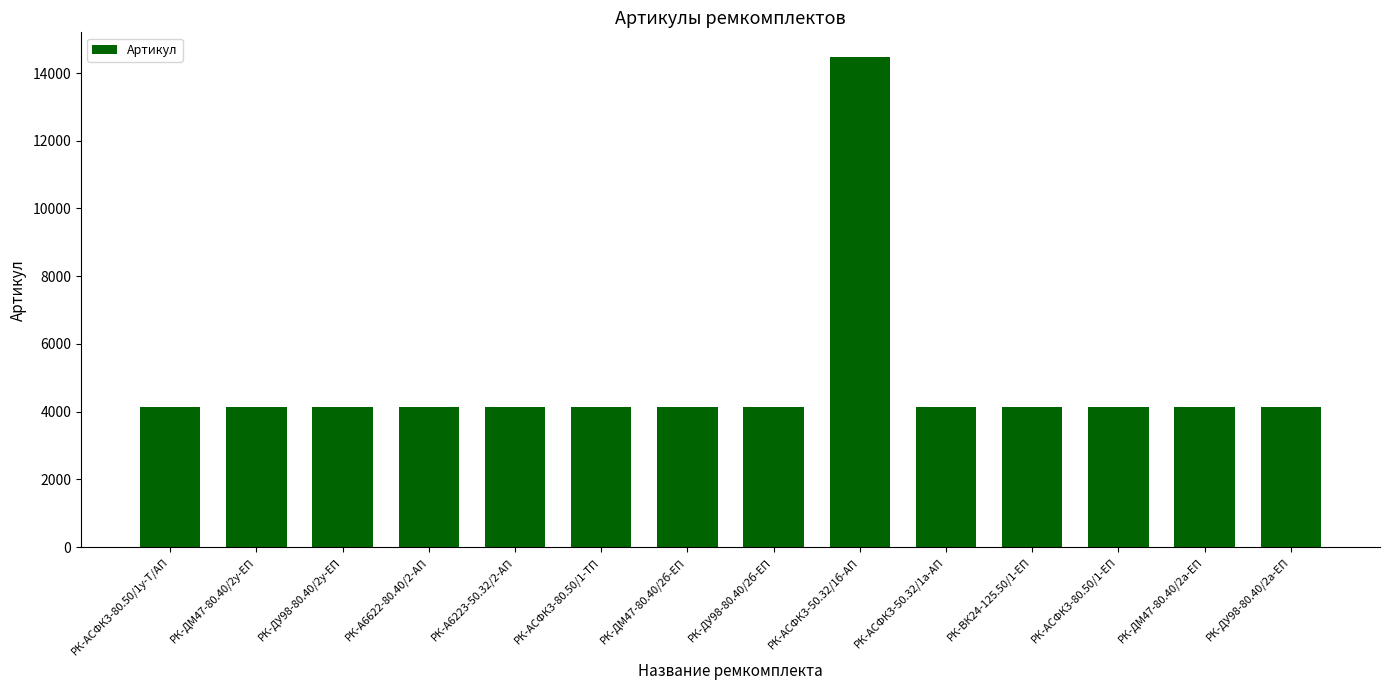

What is the average value?

4875